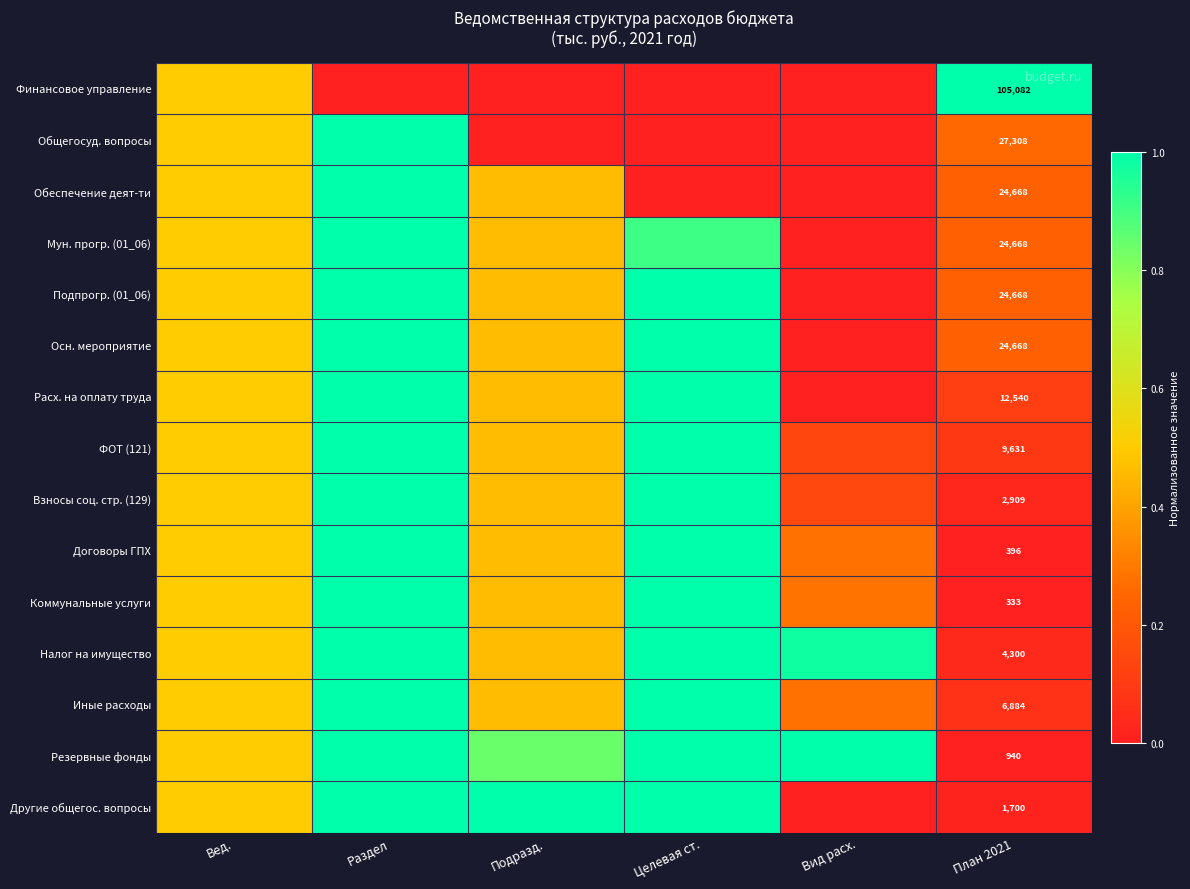

Is it true that Иные расходы equals 1.0 at Раздел?

True